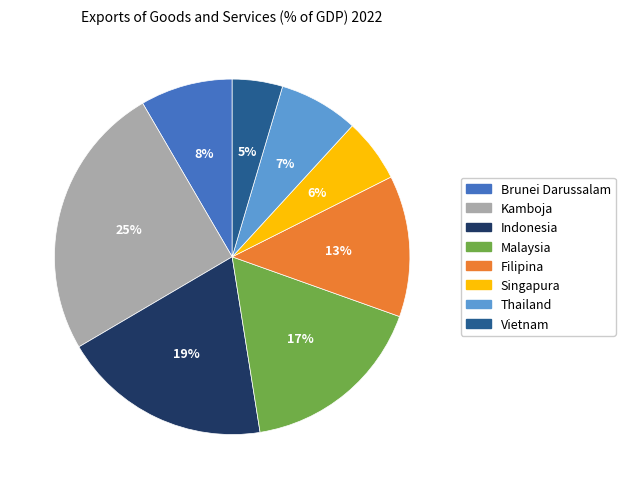

Do Malaysia and Filipina together represent more than half of the pie?

No